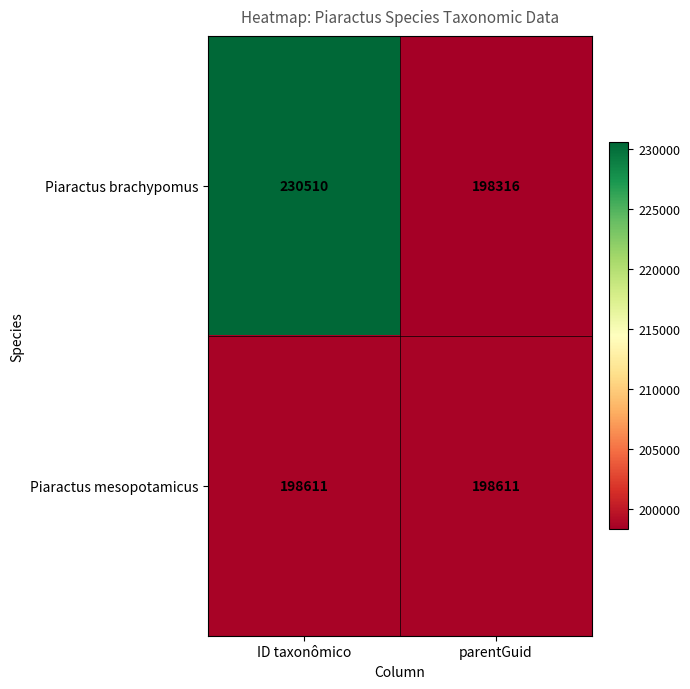

Between ID taxonômico and parentGuid, which series saw the biggest shift?

Piaractus brachypomus